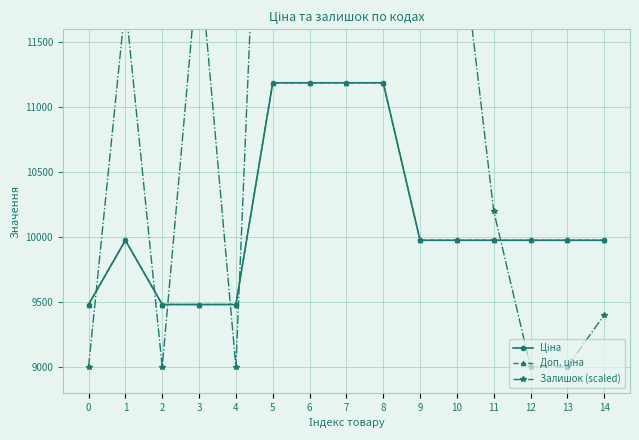

Reading left to right, what are all the values shown in this chart?

Ціна: 0=9480.1	1=9975.0	2=9480.1	3=9480.1	4=9480.1	5=11188.2	6=11188.2	7=11188.2	8=11188.2	9=9975.0	10=9975.0	11=9975.0	12=9975.0	13=9975.0	14=9975.0
Доп. ціна: 0=9480.1	1=9975.0	2=9480.1	3=9480.1	4=9480.1	5=11188.2	6=11188.2	7=11188.2	8=11188.2	9=9975.0	10=9975.0	11=9975.0	12=9975.0	13=9975.0	14=9975.0
Залишок (scaled): 0=9000.0	1=11800.0	2=9000.0	3=12200.0	4=9000.0	5=15800.0	6=15800.0	7=15800.0	8=15000.0	9=13400.0	10=12600.0	11=10200.0	12=9000.0	13=9000.0	14=9400.0